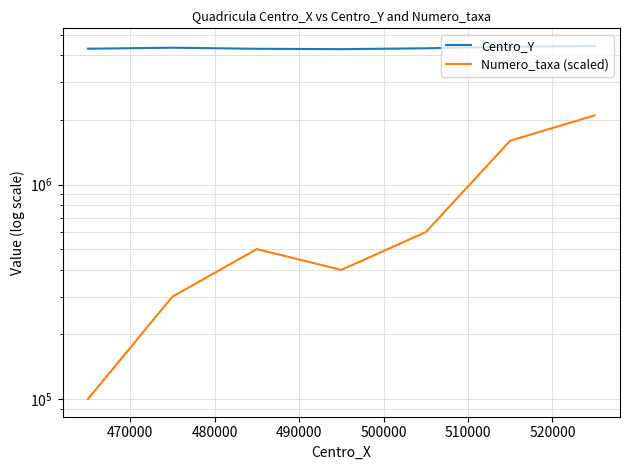

Which series has the largest range (max minus min)?

Numero_taxa (scaled)